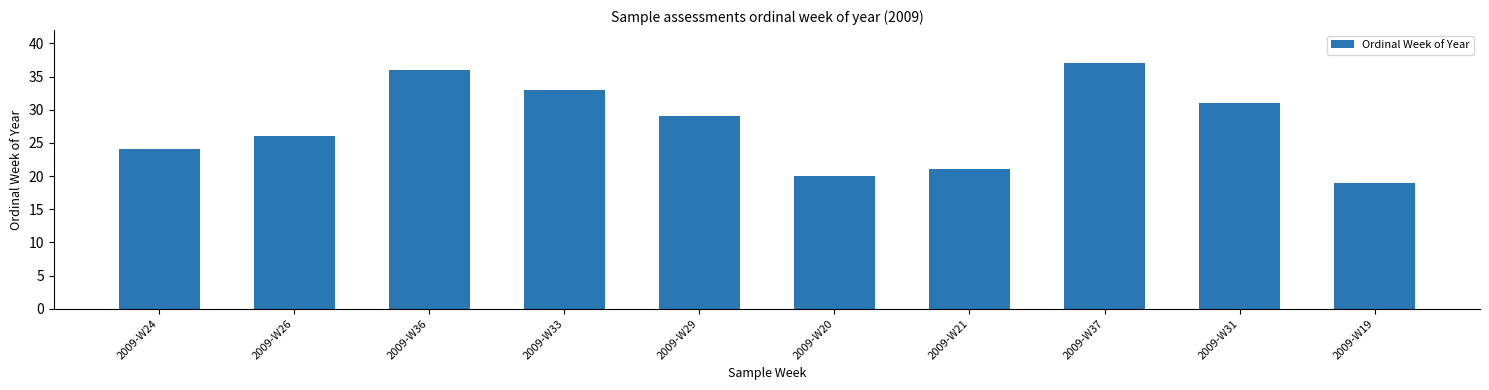

Reading left to right, list all the values displayed in this chart.

2009-W24=24	2009-W26=26	2009-W36=36	2009-W33=33	2009-W29=29	2009-W20=20	2009-W21=21	2009-W37=37	2009-W31=31	2009-W19=19